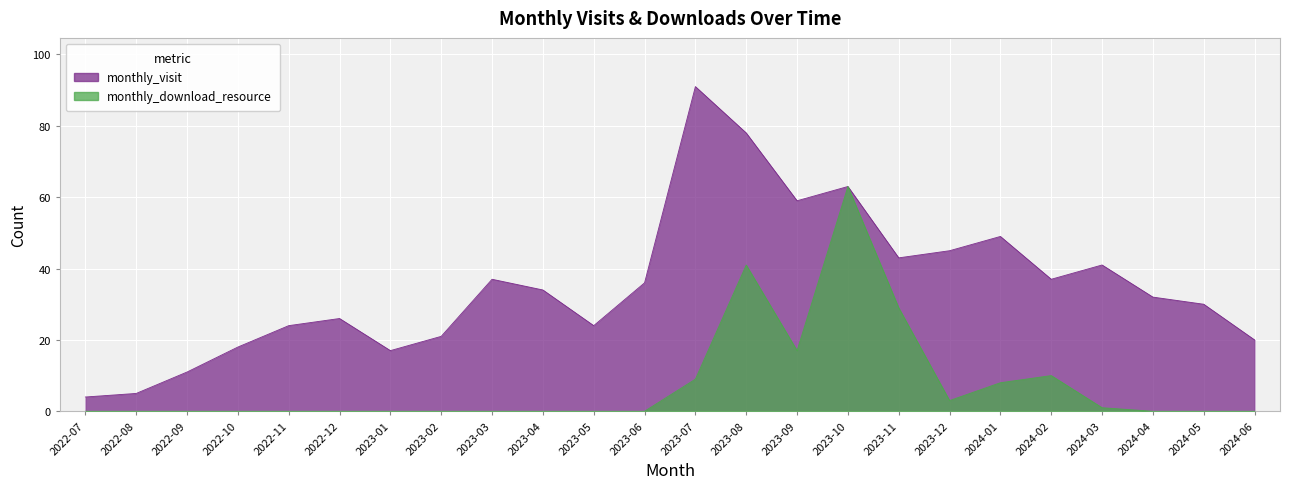

Which series has the largest range (max minus min)?

monthly_visit